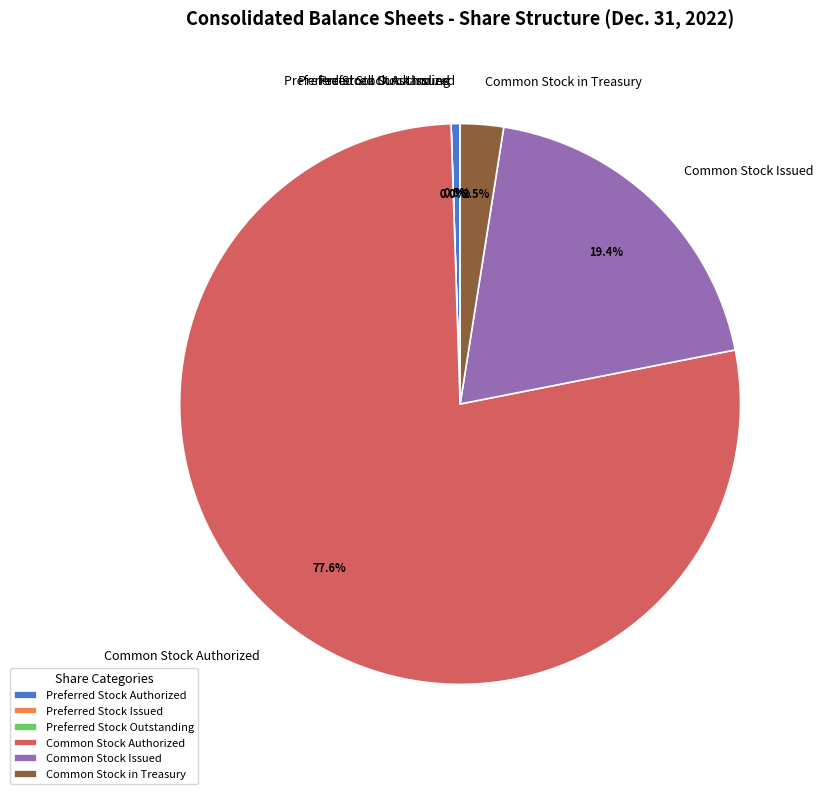

Which slice is the largest?

Common Stock Authorized